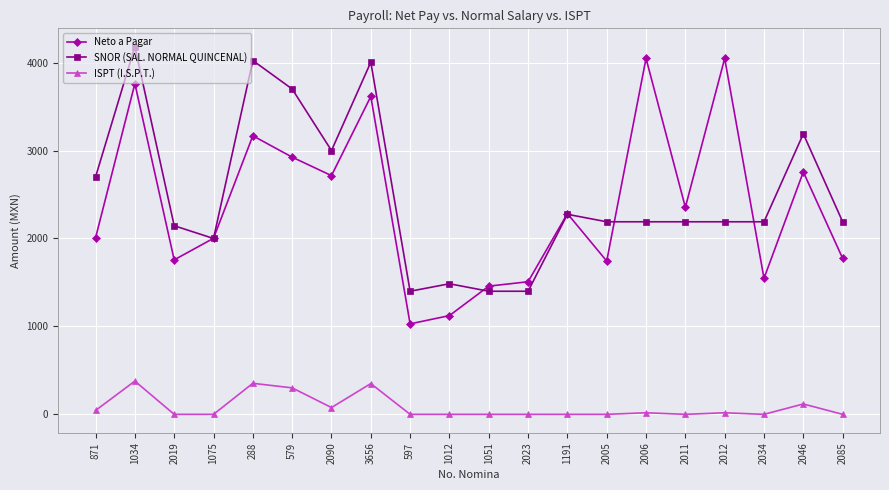

Is the value of SNOR (SAL. NORMAL QUINCENAL) at 2011 greater than the value of ISPT (I.S.P.T.) at 2012?

Yes